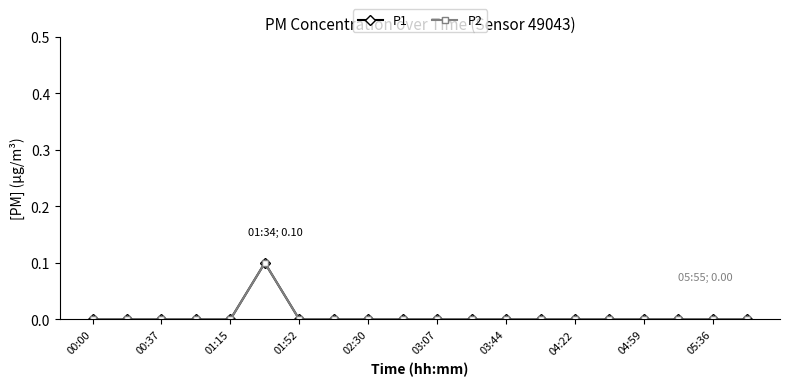

Does the chart have visible grid lines?

No